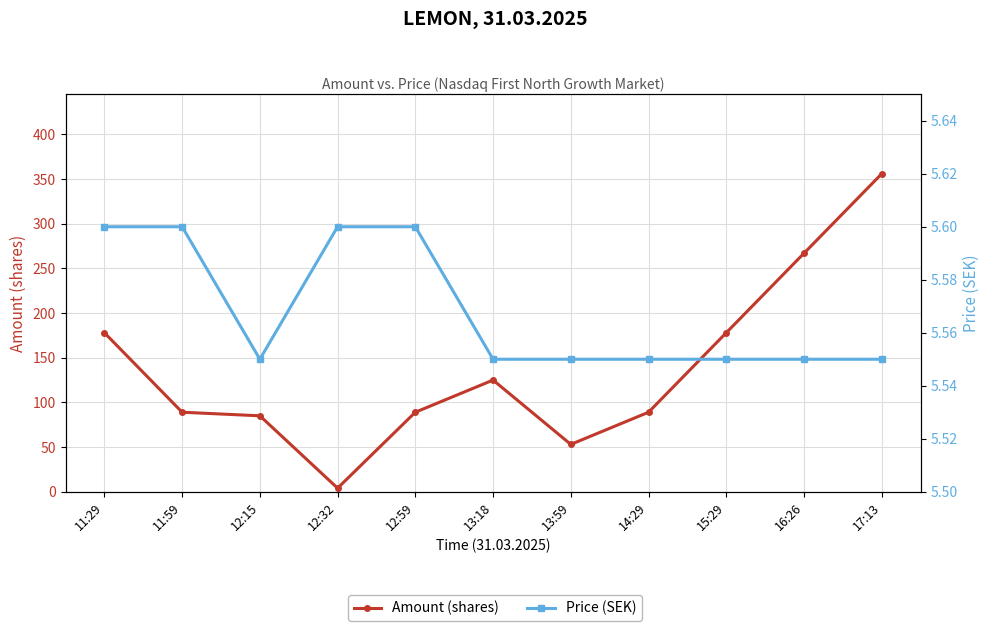

The Price (SEK) series shows 5.5 at 17:13. True or false?

True